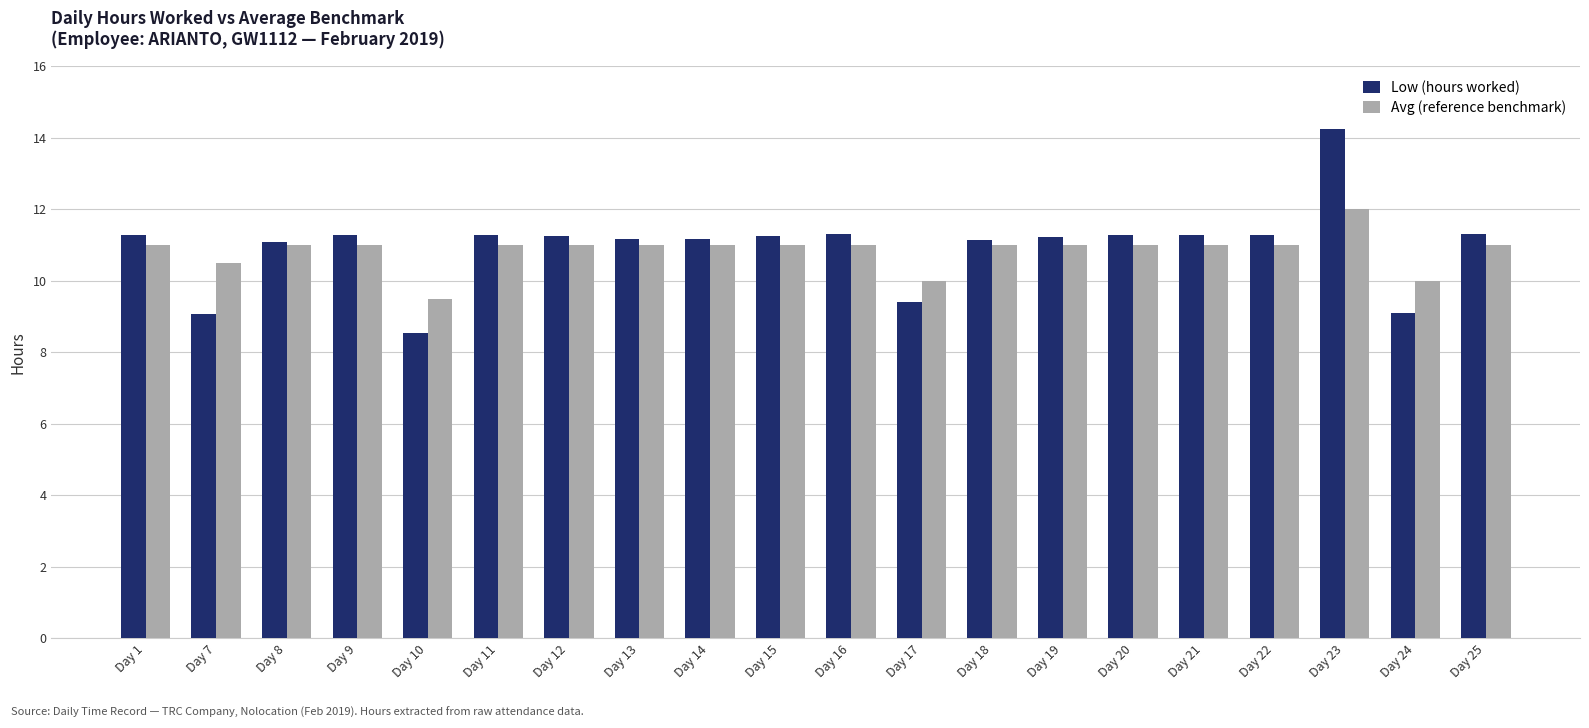

Which series has the largest range (max minus min)?

Low (hours worked)